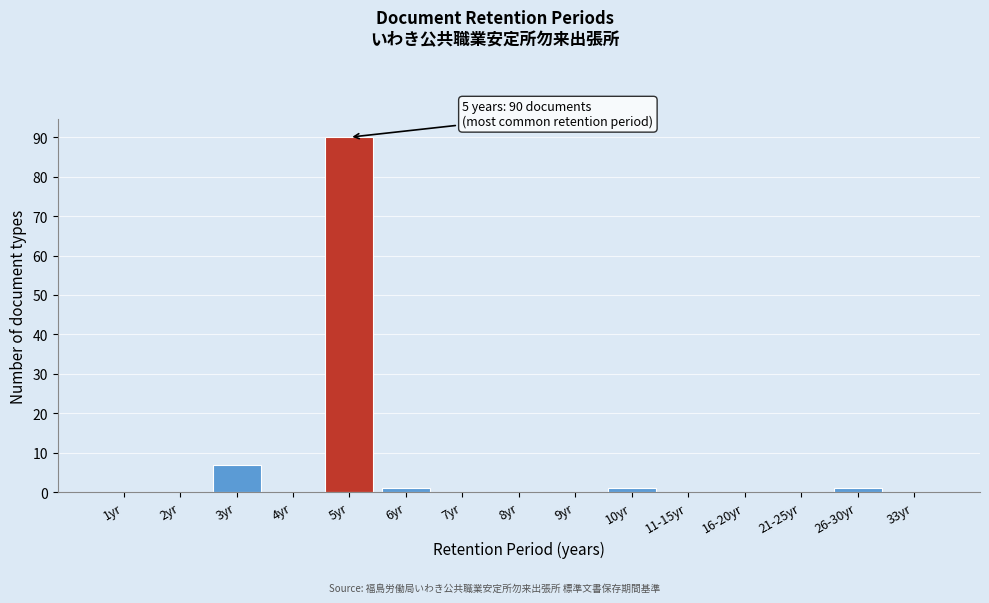

Reading left to right, extract all data points from this chart.

1yr=0	2yr=0	3yr=7	4yr=0	5yr=90	6yr=1	7yr=0	8yr=0	9yr=0	10yr=1	11-15yr=0	16-20yr=0	21-25yr=0	26-30yr=1	33yr=0